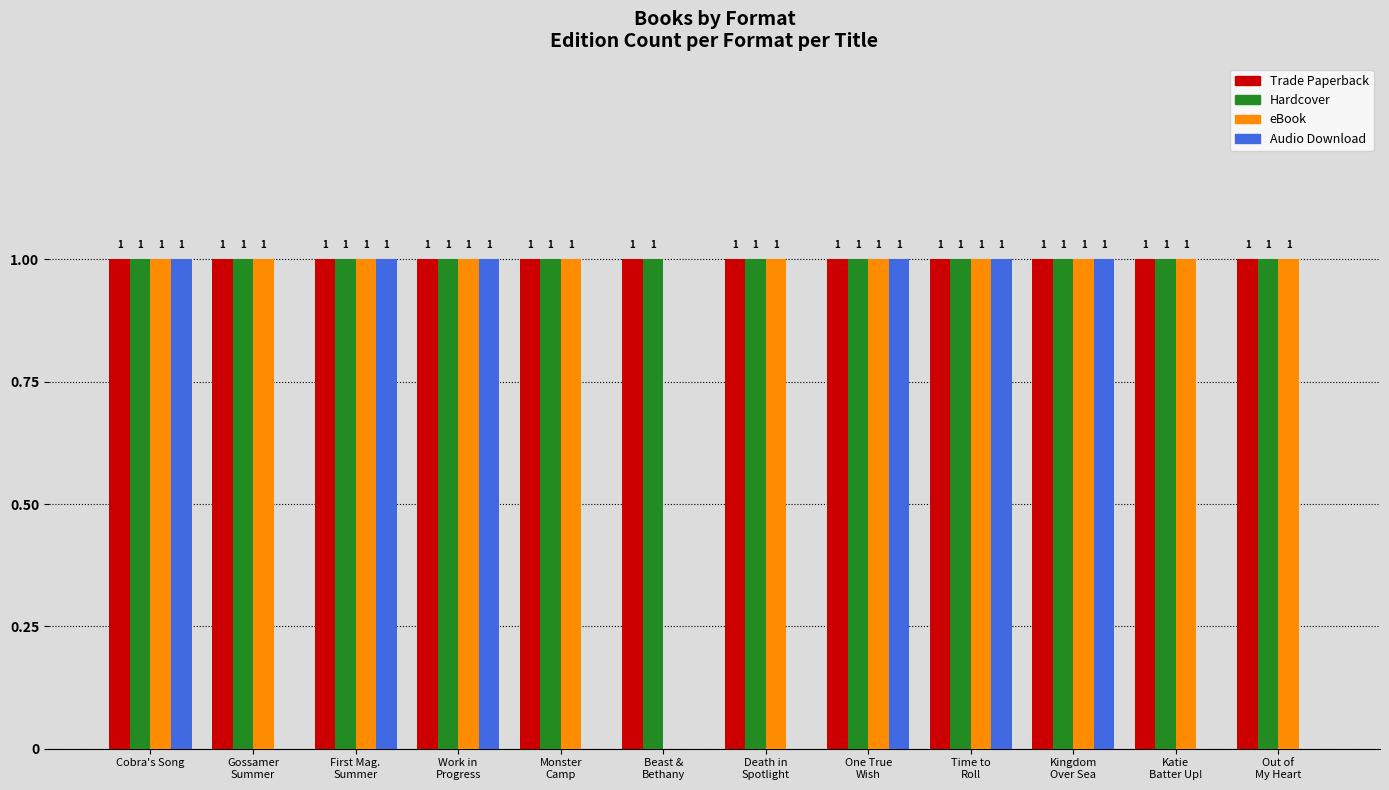

What is the sum of all Audio Download values?

6